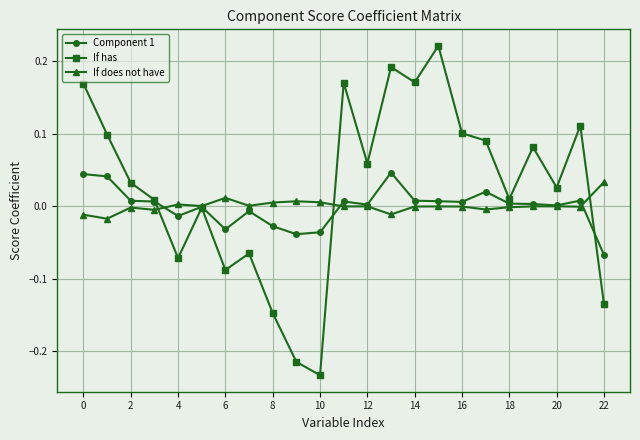

How many data points does each series have?

23